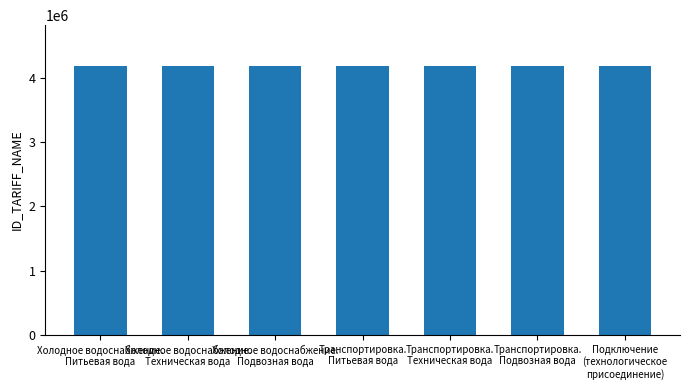

What is the change in value from Транспортировка.
Питьевая вода to Транспортировка.
Подвозная вода?

+2